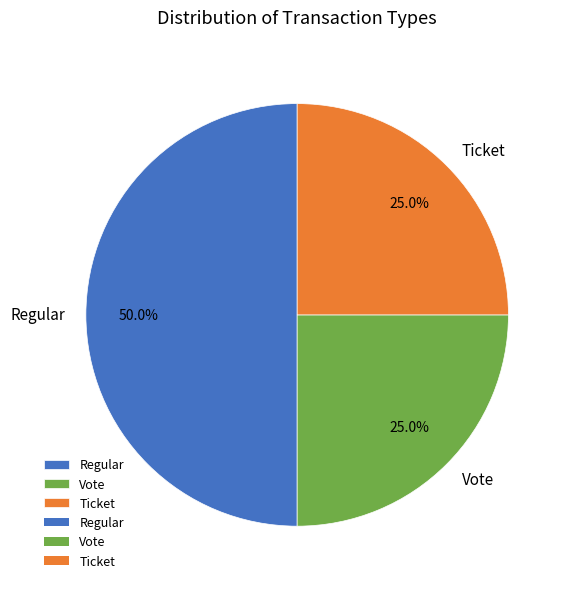

To the nearest percent, what is the average slice percentage?

33%